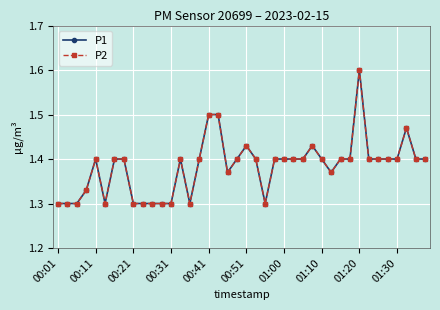

What is the difference between the maximum and minimum values in the P2 series?

0.3